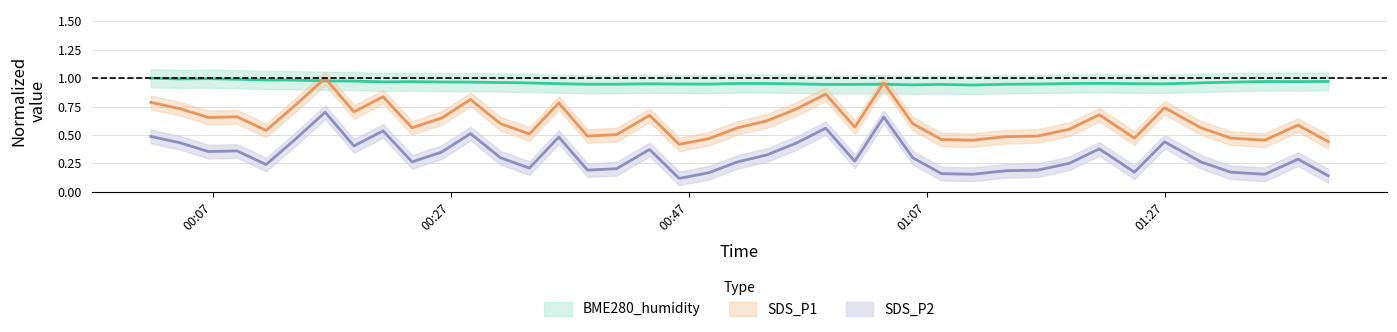

How many data points does each series have?

40